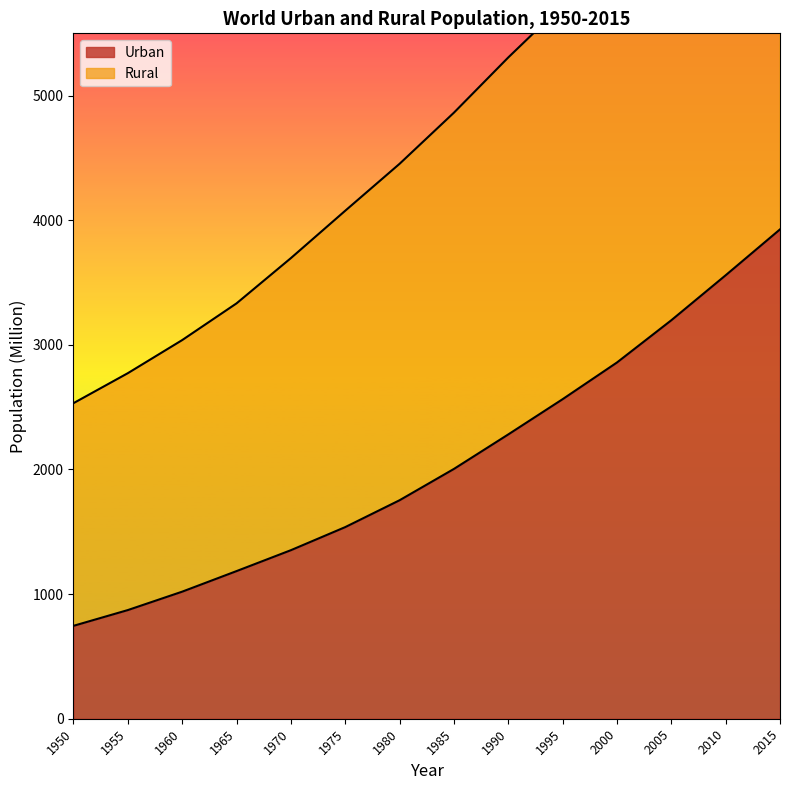

Which category has the lowest value across all series?

1950